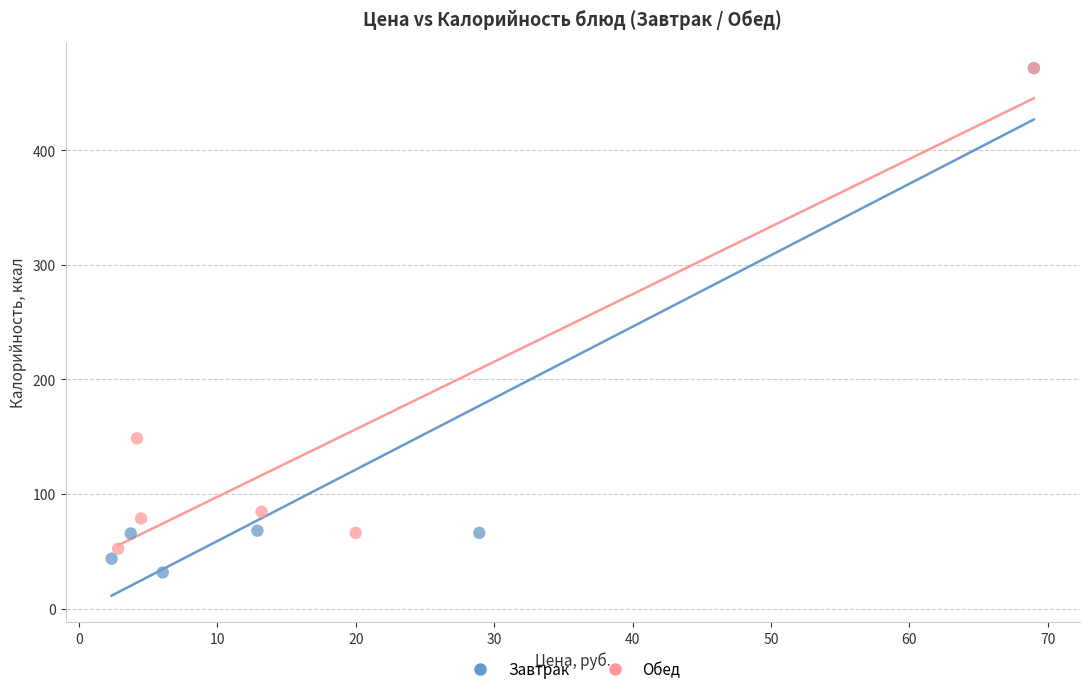

Which series reaches the minimum Y coordinate?

Завтрак